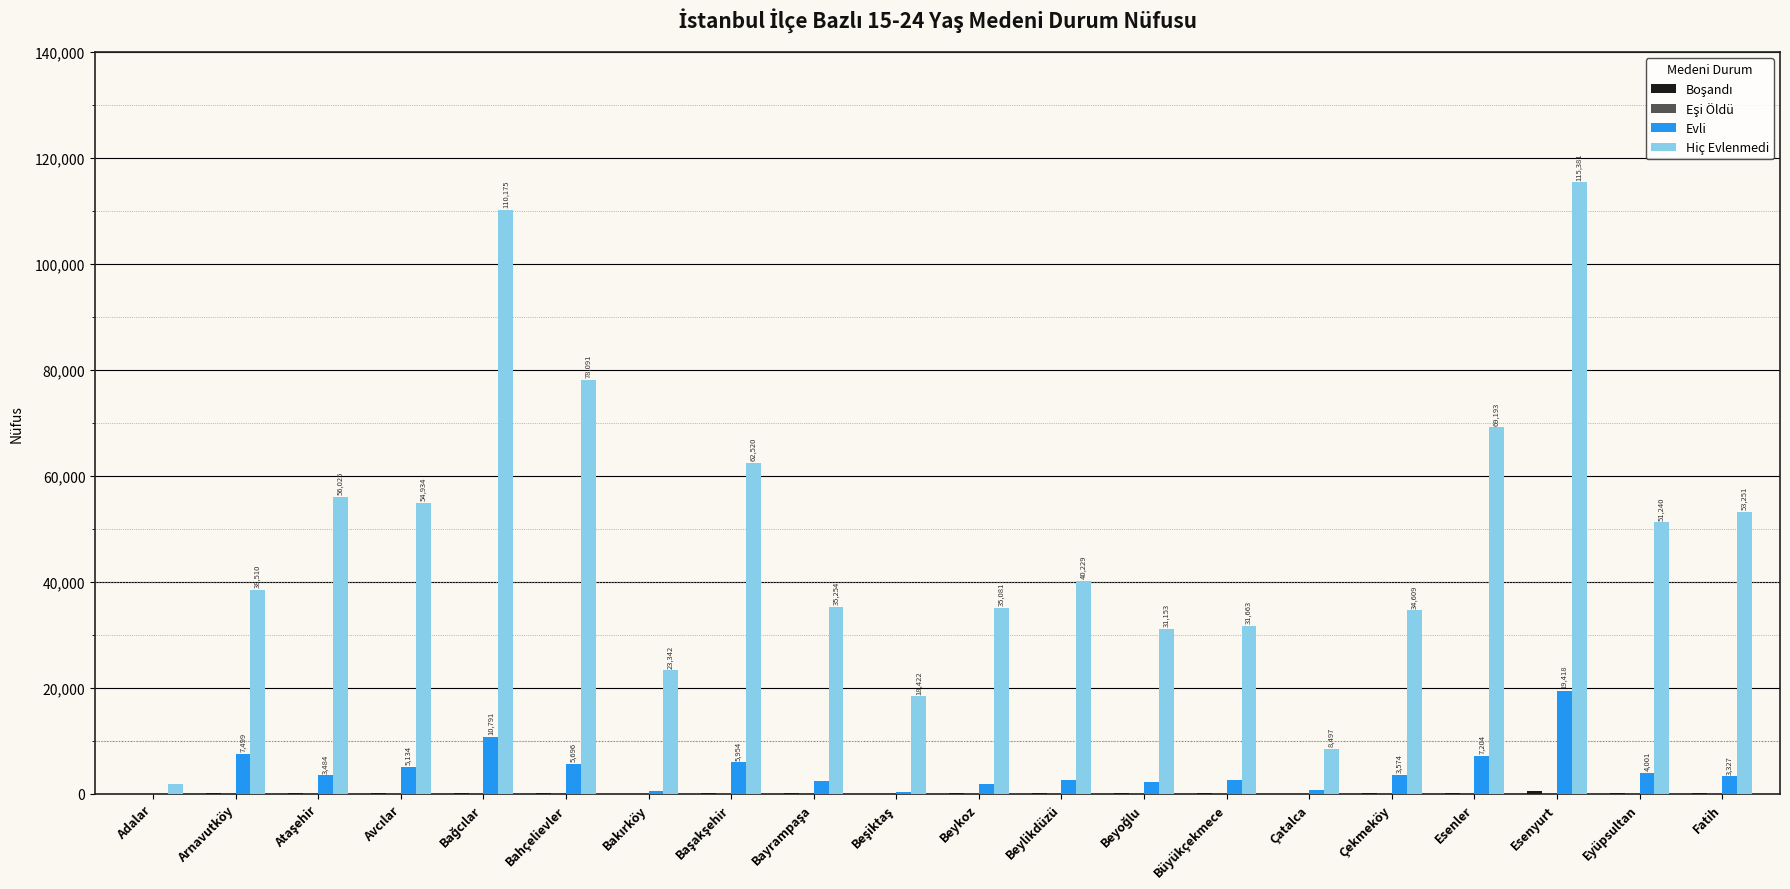

True or false: Hiç Evlenmedi has a value of 72422 at Fatih.

False